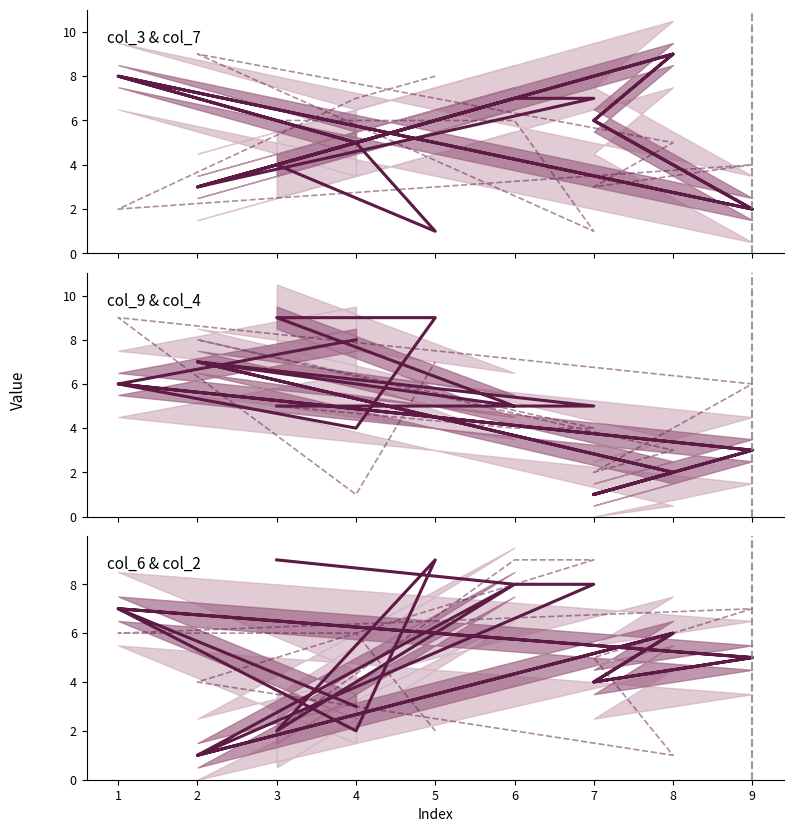

Between 2 and 6, which is larger?

6